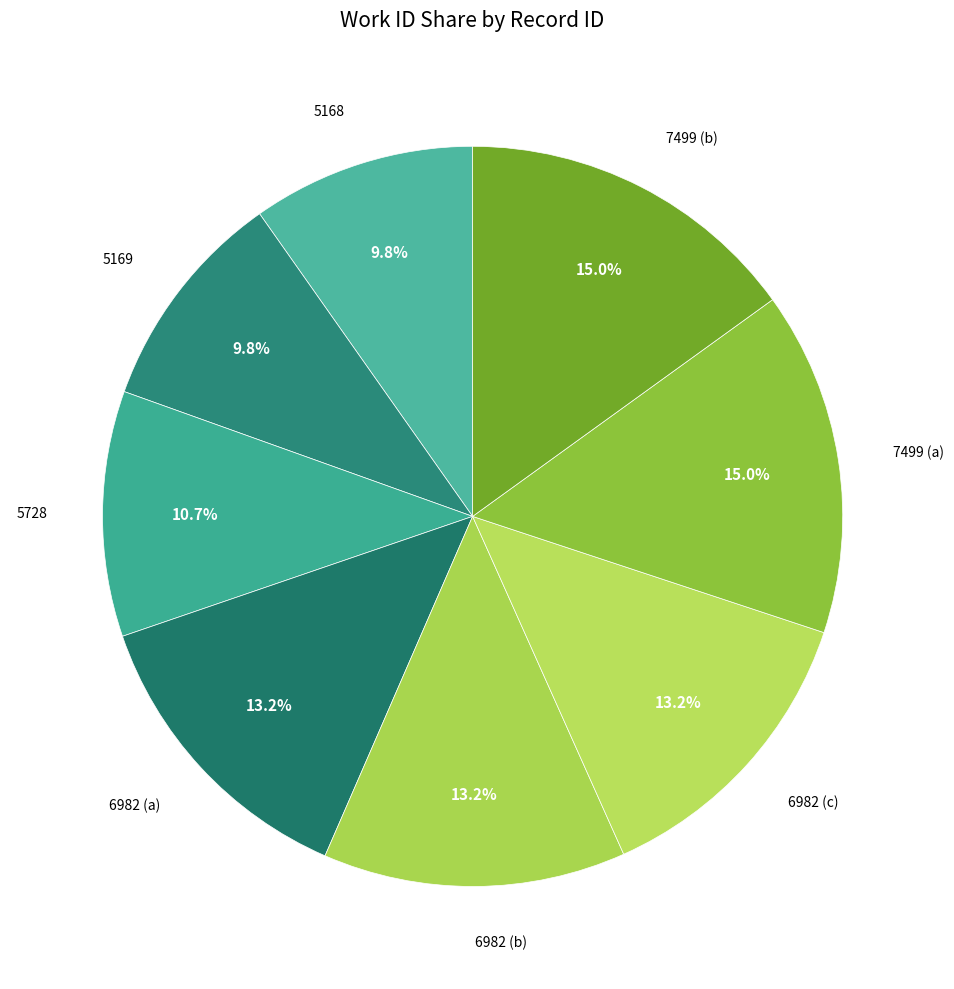

Which category has the smallest portion of the pie?

5168